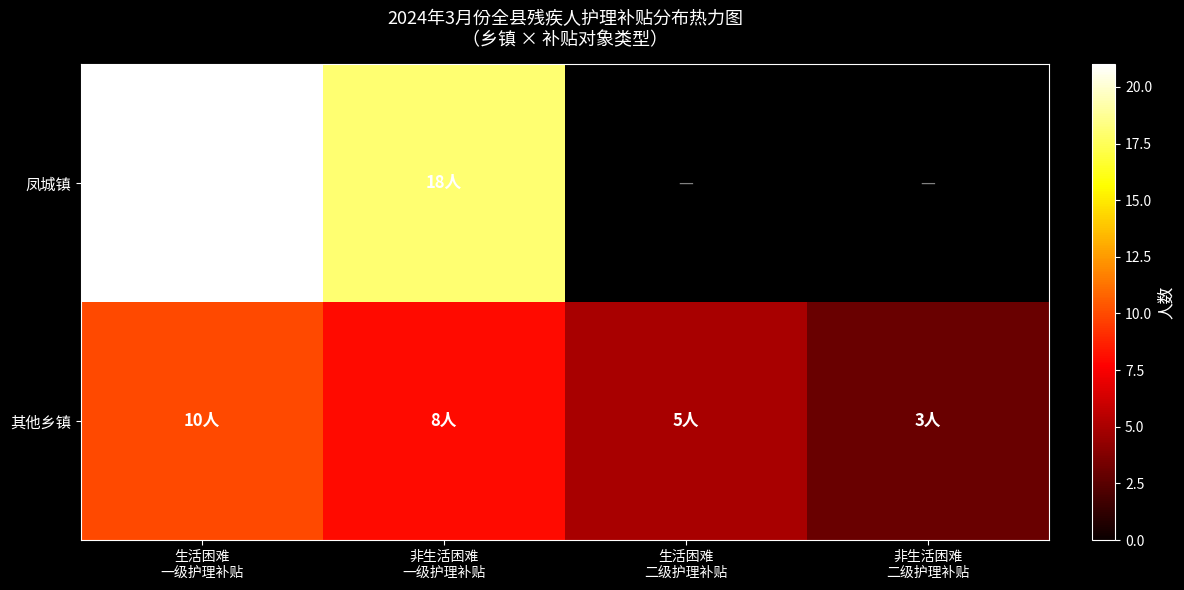

At which label does 凤城镇 reach its minimum?

非生活困难 一级护理补贴